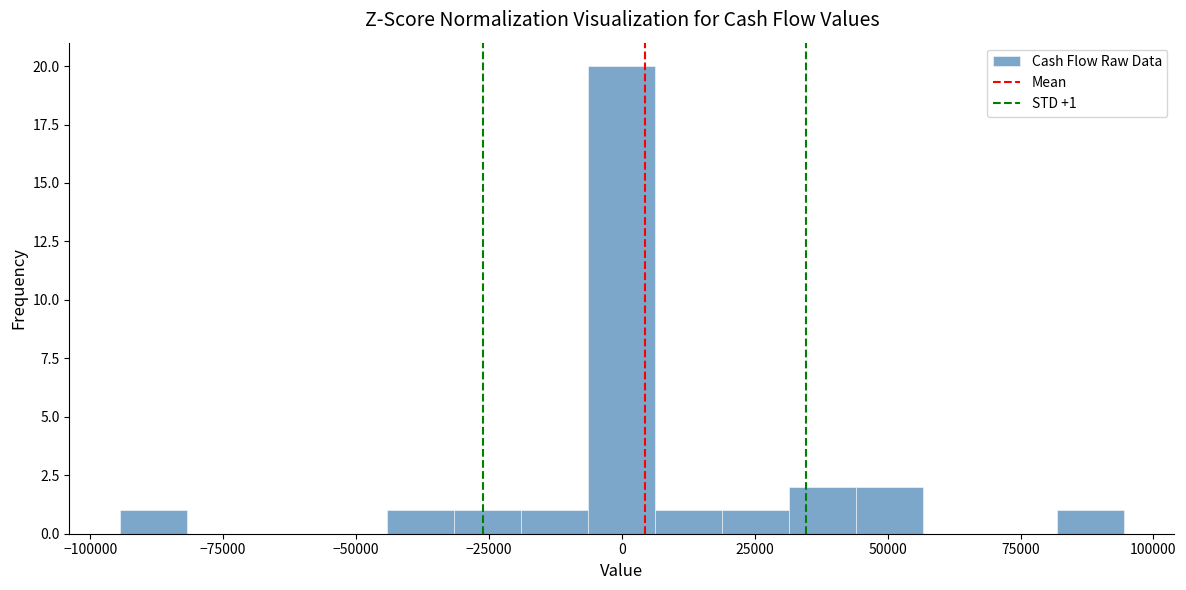

Around what value on the x-axis is the tallest bar? Give the approximate position of its centre, as read against the axis.

0